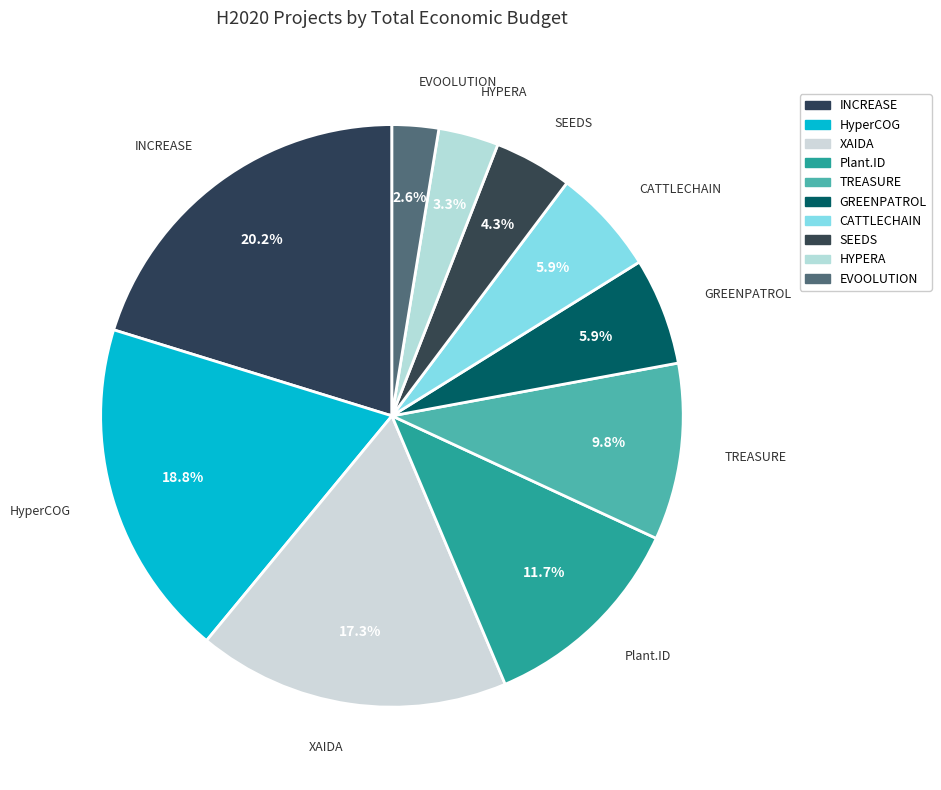

Which slice is the smallest?

EVOOLUTION